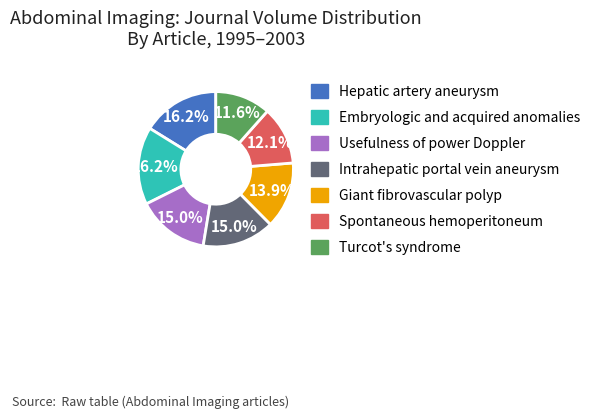

Combined, what portion of the pie is Giant fibrovascular polyp and Usefulness of power Doppler?

28.9%